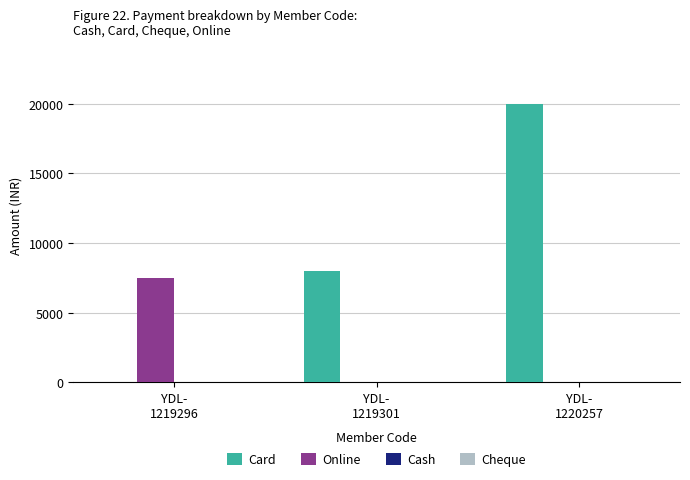

How many groups of bars are there?

3